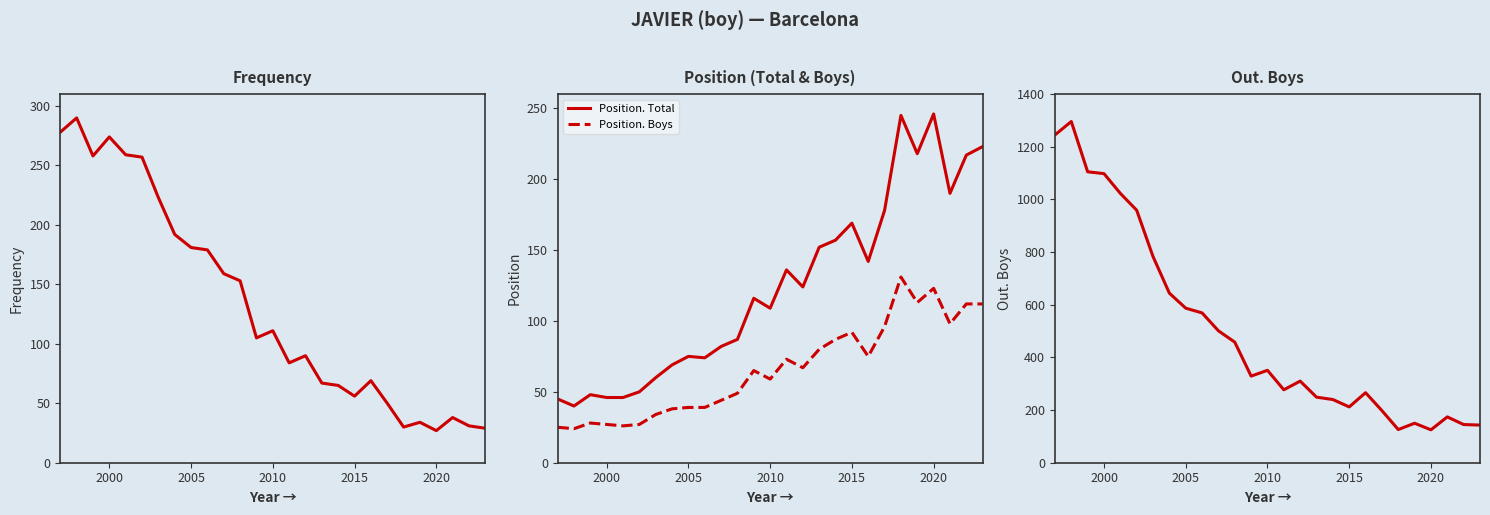

How many lines are shown in the chart?

4